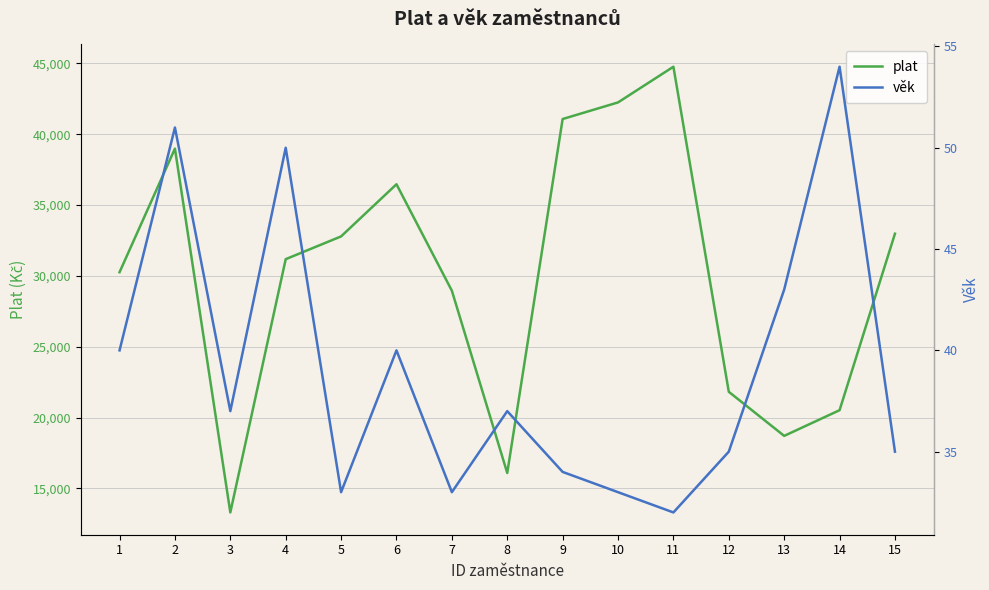

Which category has the lowest value across all series?

11